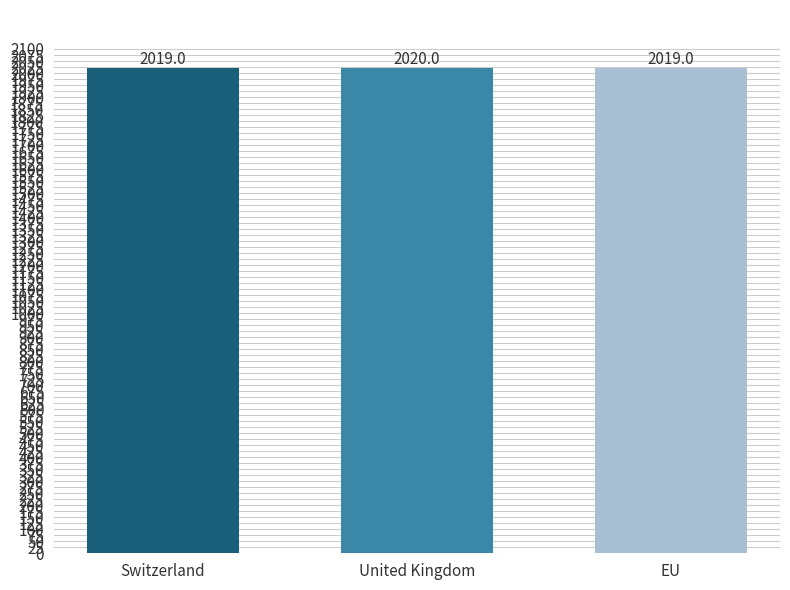

Is it true that the value at United Kingdom is 3457?

False